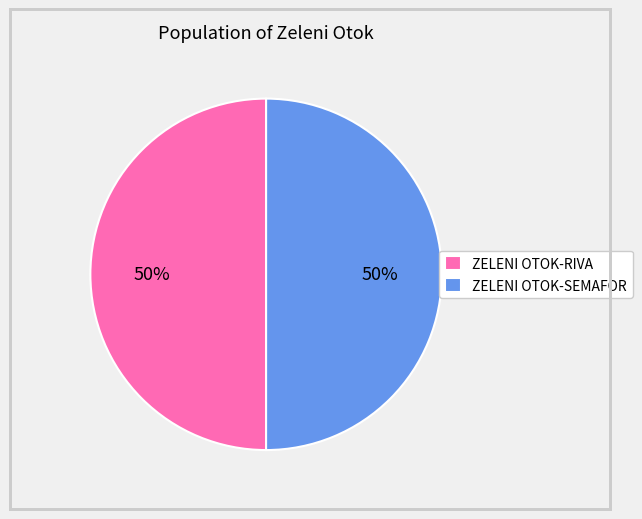

To the nearest percent, what is the combined percentage of ZELENI OTOK-SEMAFOR and ZELENI OTOK-RIVA?

100%